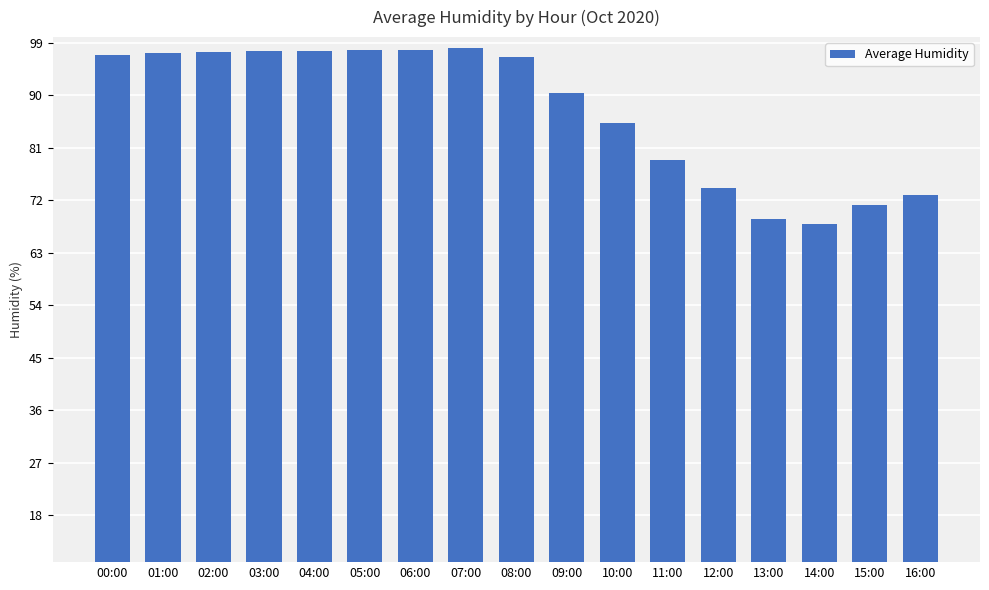

True or false: the data shows 68.8 at 13:00.

True